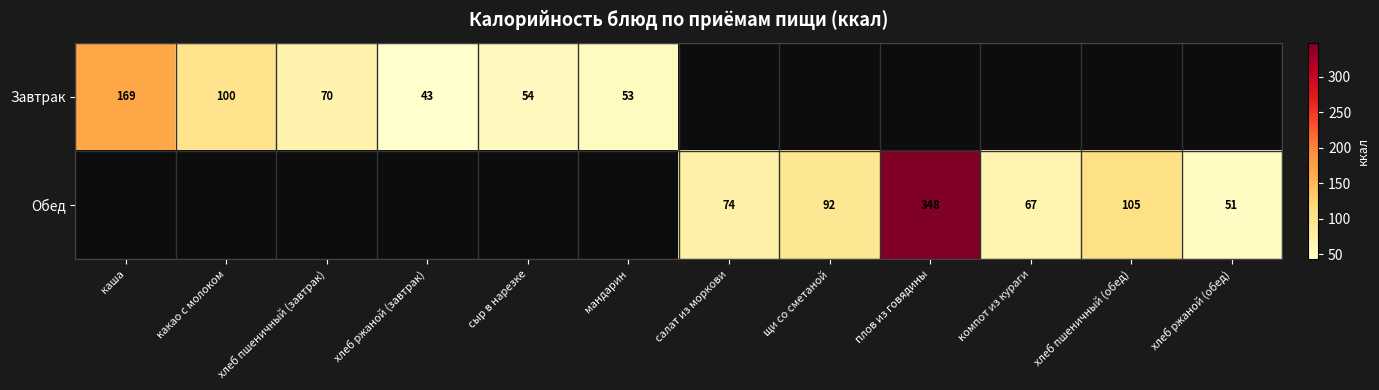

What is the sum of the Обед values at компот из кураги and салат из моркови?

141